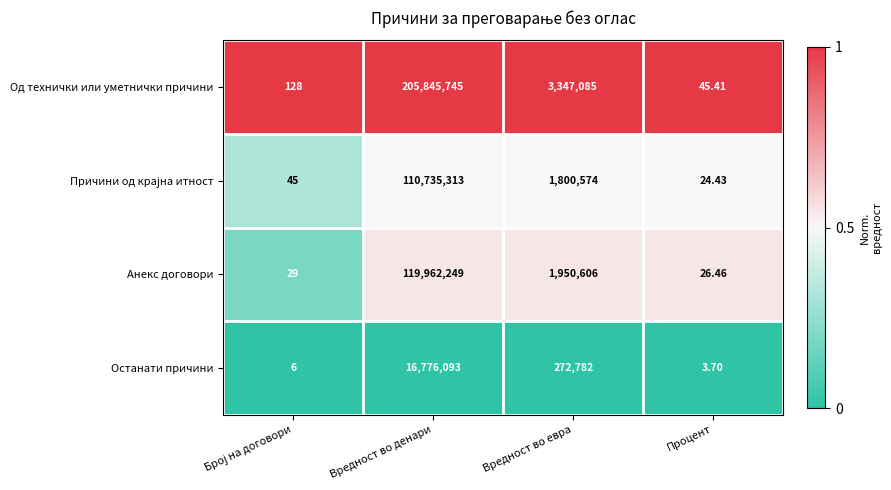

Which series has the widest spread of values?

Од технички или уметнички причини